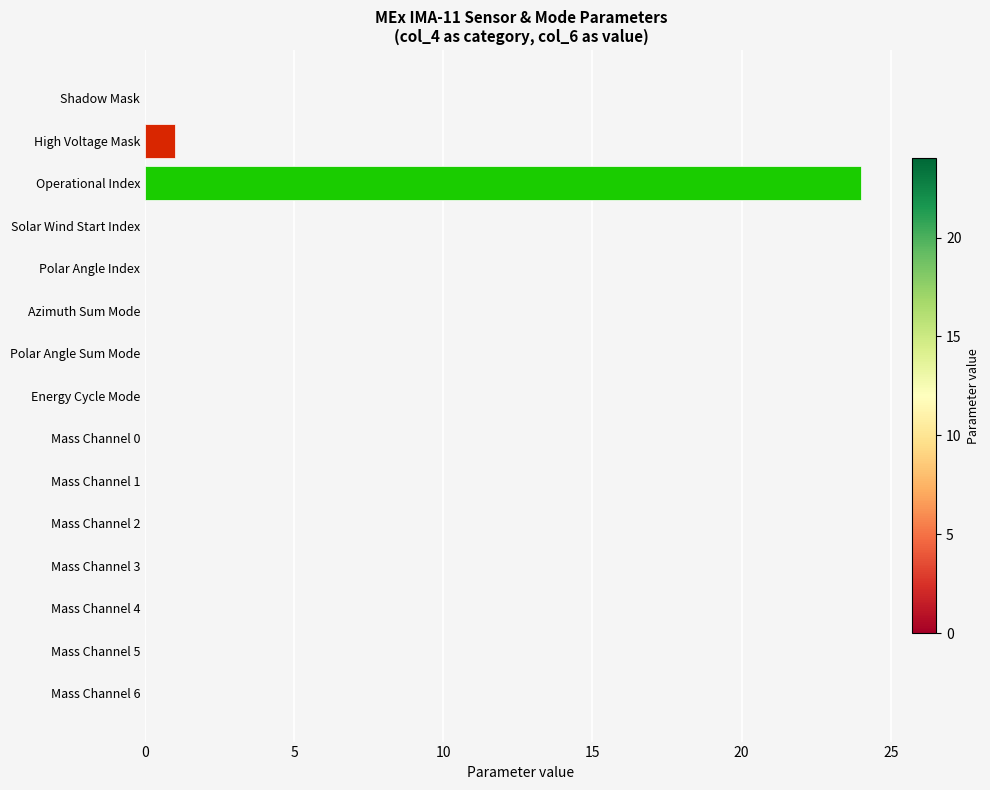

Are the bars horizontal?

Yes